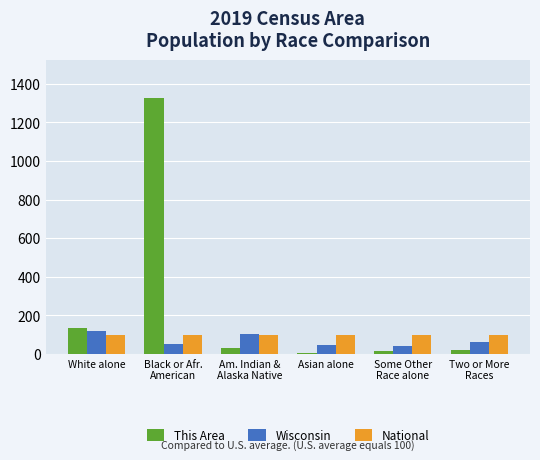

Which series has the largest total across all categories?

This Area